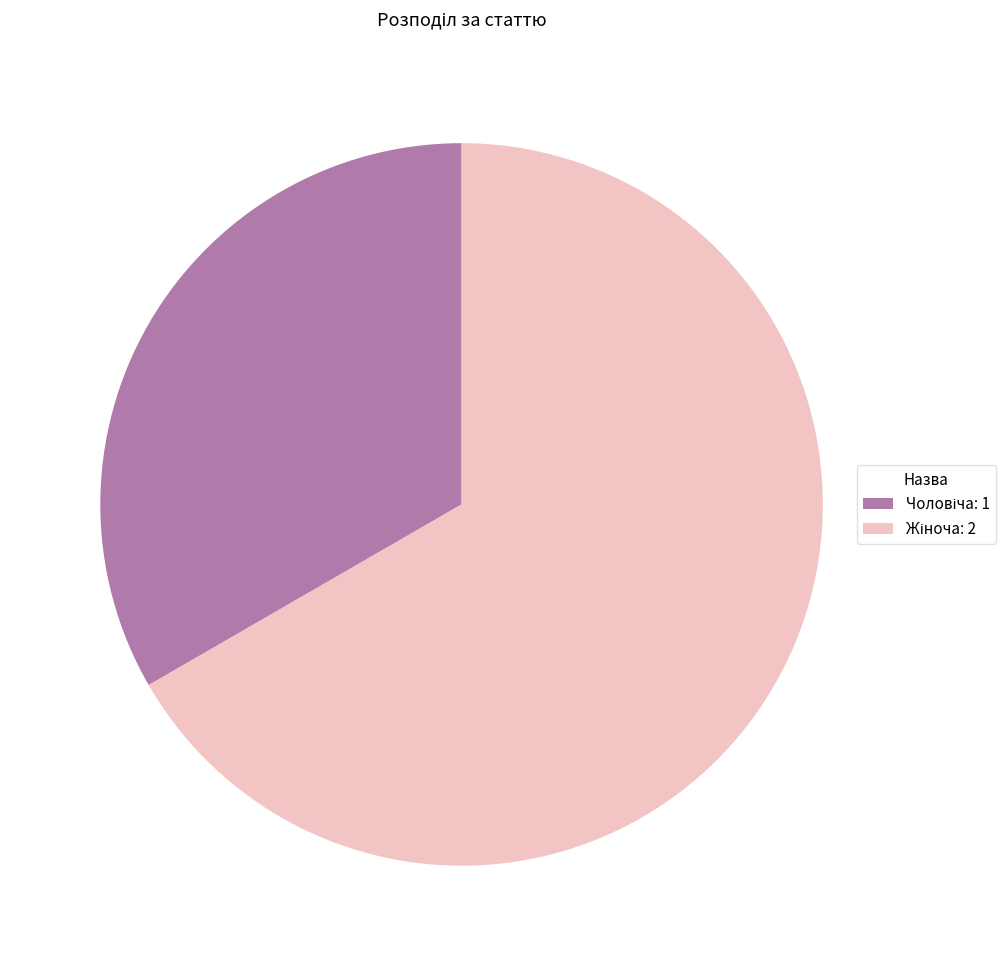

Is there a majority slice in this chart?

Yes